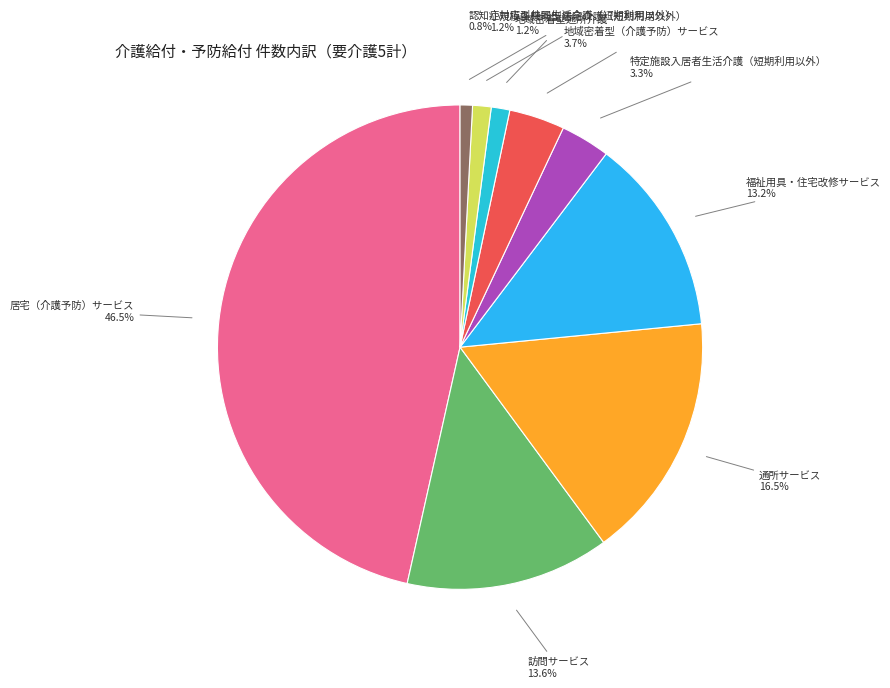

What portion of the pie excludes 訪問サービス?

86.4%